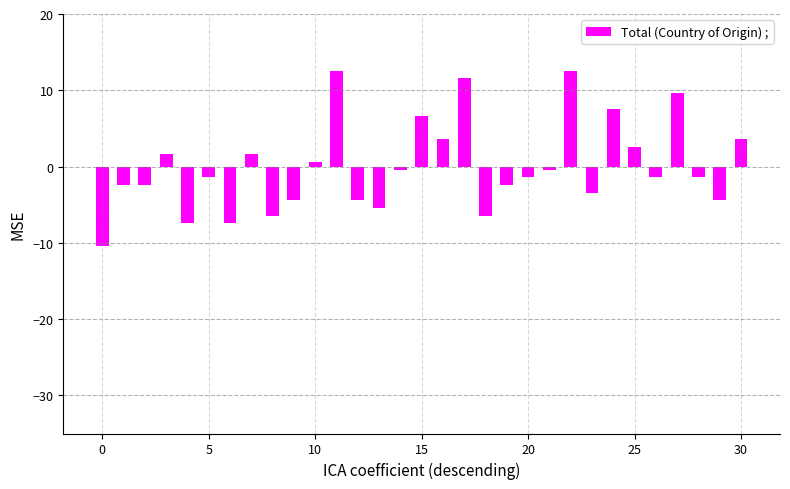

Count the number of categories in the chart.

31